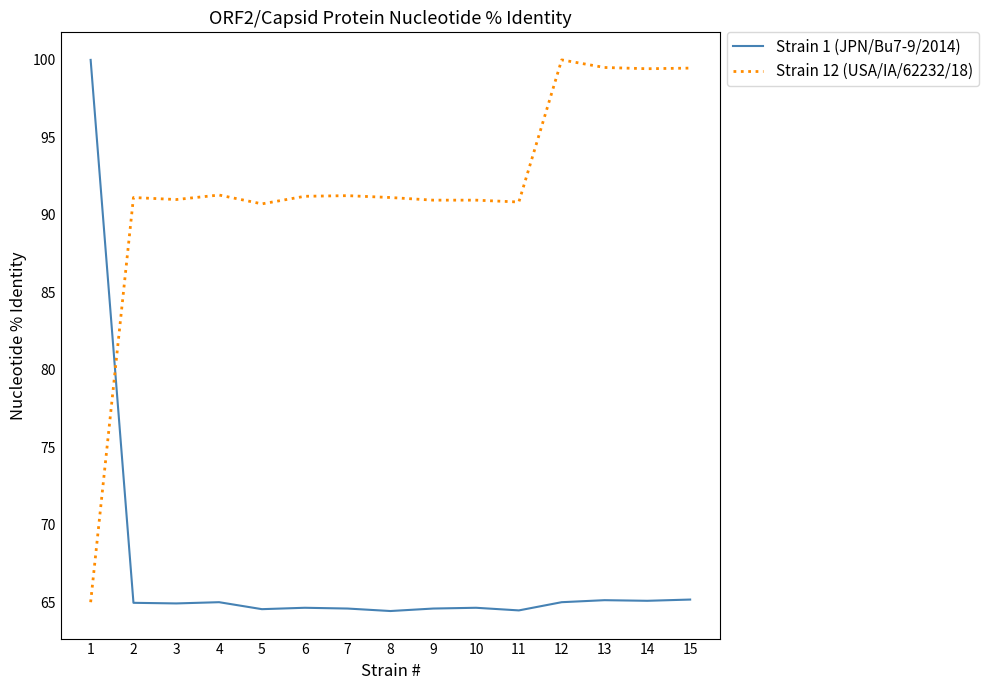

What is the highest value of the Strain 1 (JPN/Bu7-9/2014) series?

100.0